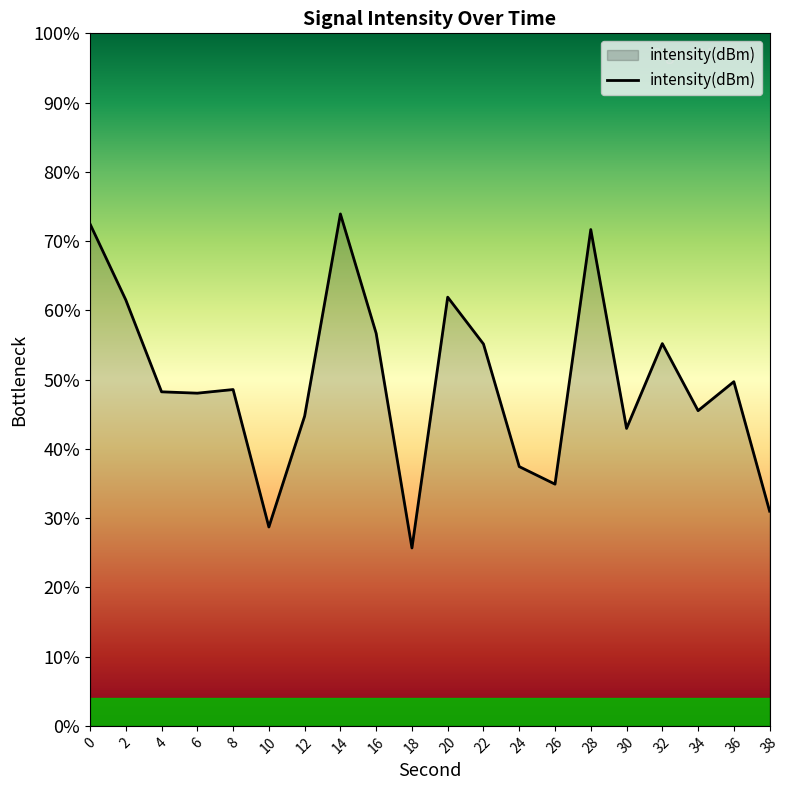

Rank the categories by value from highest to lowest.

14, 0, 28, 20, 2, 16, 32, 22, 36, 8, 4, 6, 34, 12, 30, 24, 26, 38, 10, 18